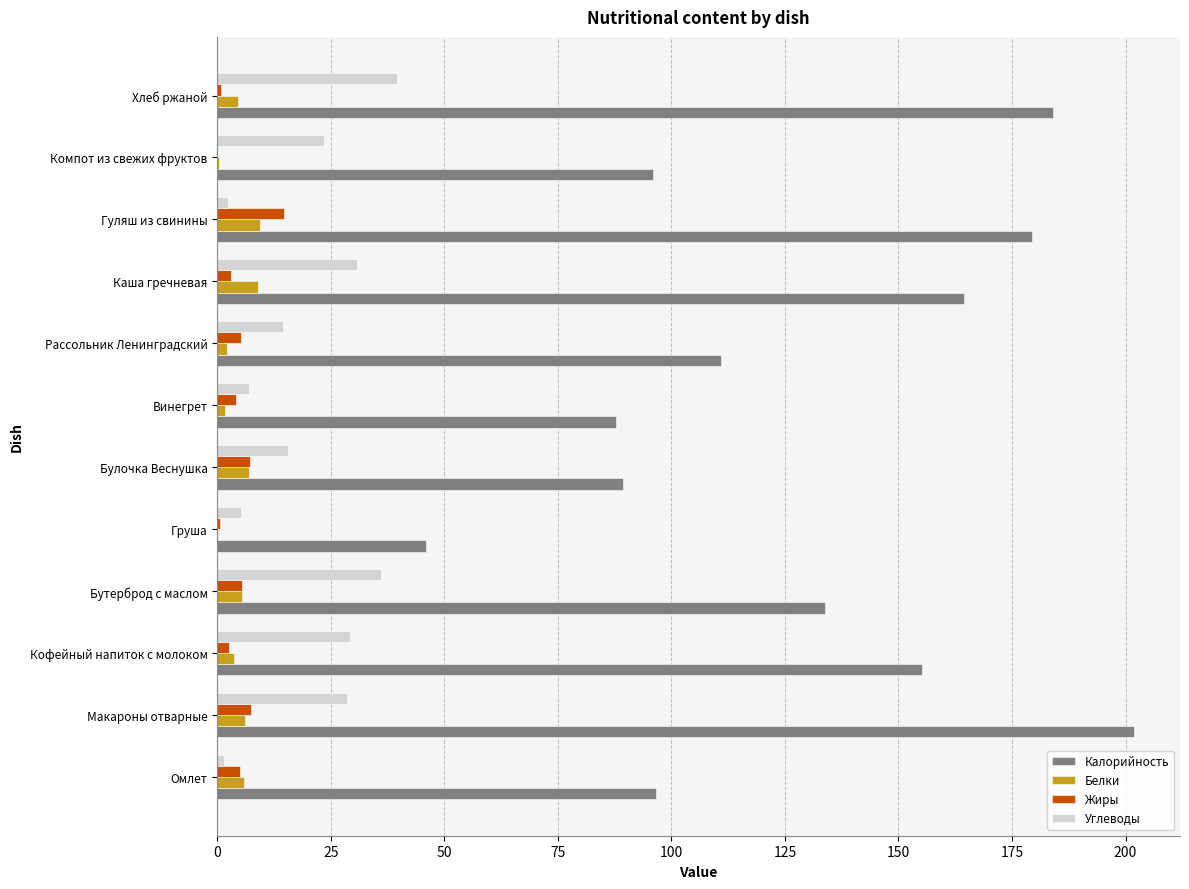

The Калорийность series shows 96.0 at Компот из свежих фруктов. True or false?

True